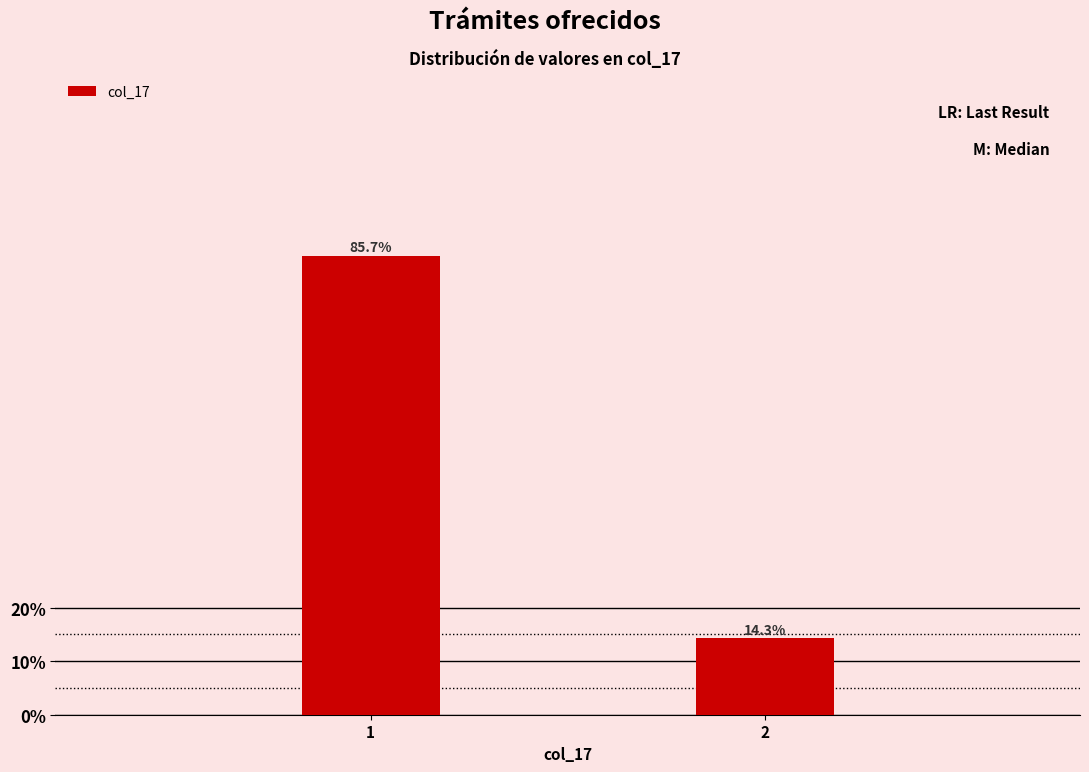

Reading right to left, transcribe all the data shown in this chart.

2=14.3	1=85.7